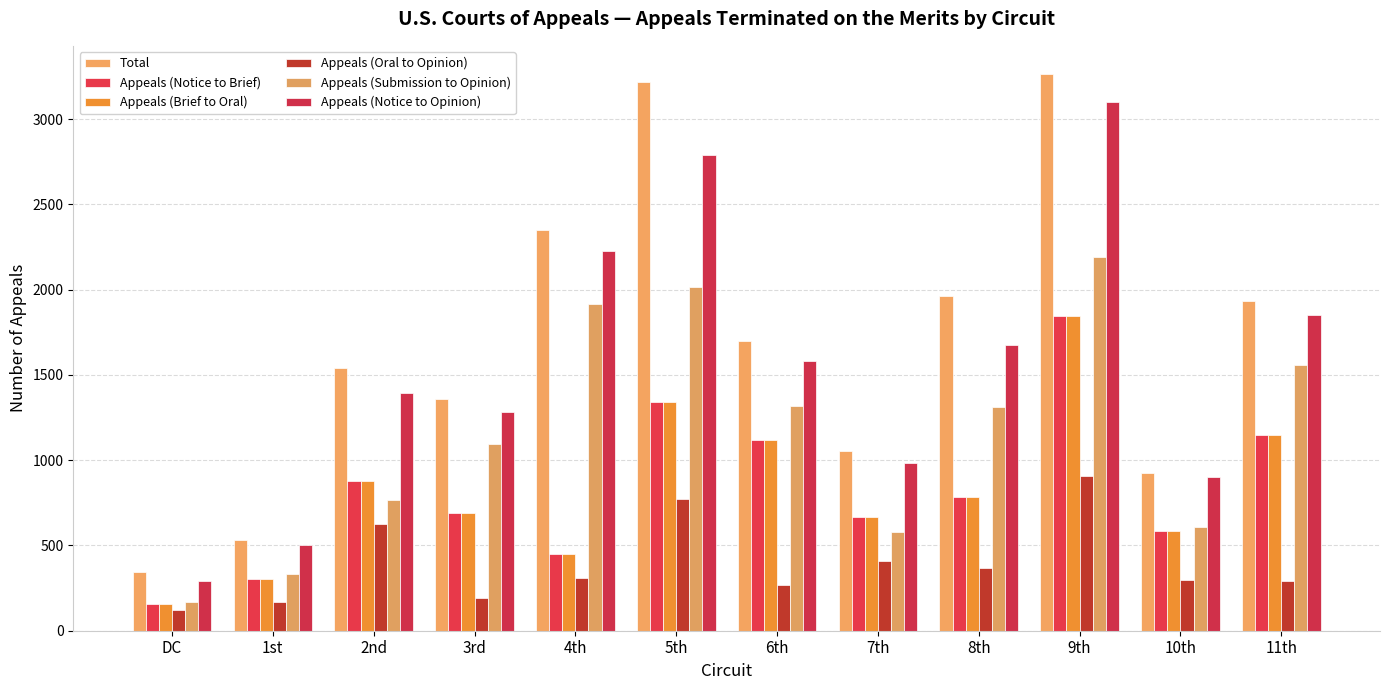

What is the total value across all series at 1st?

2144